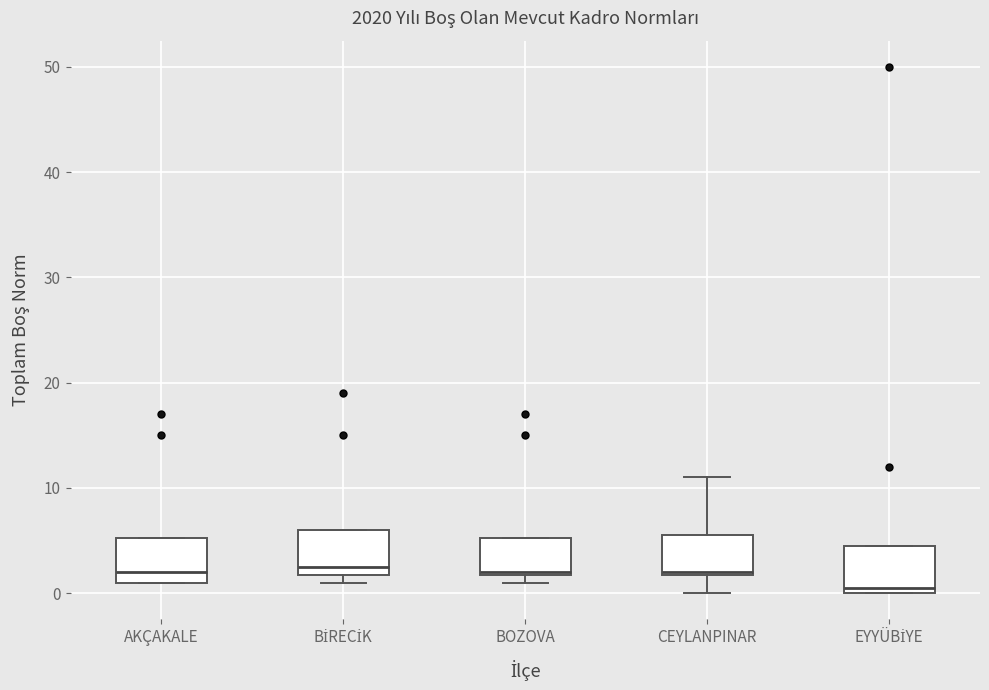

Reading left to right, read every box against the y-axis: the position of its median line, the range the box covers, and the ends of its whiskers. The values are not printed on the chart, so give them approximately, as read against the axis.

AKÇAKALE: median 2, box 1 to 5, whiskers 1 to 5
BİRECİK: median 3, box 2 to 6, whiskers 1 to 6
BOZOVA: median 2, box 2 to 5, whiskers 1 to 5
CEYLANPINAR: median 2, box 2 to 6, whiskers 0 to 11
EYYÜBİYE: median 1, box 0 to 5, whiskers 0 to 5